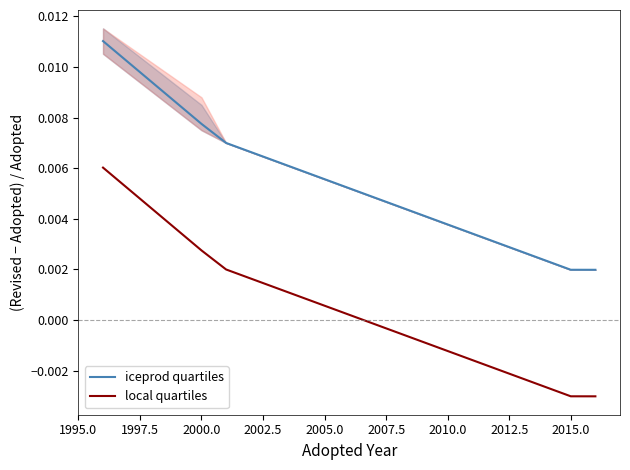

True or false: local quartiles and iceprod quartiles intersect in this chart.

False